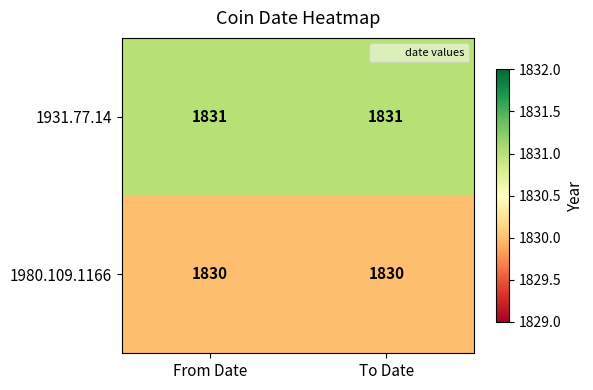

What is the total value across all series at From Date?

3661